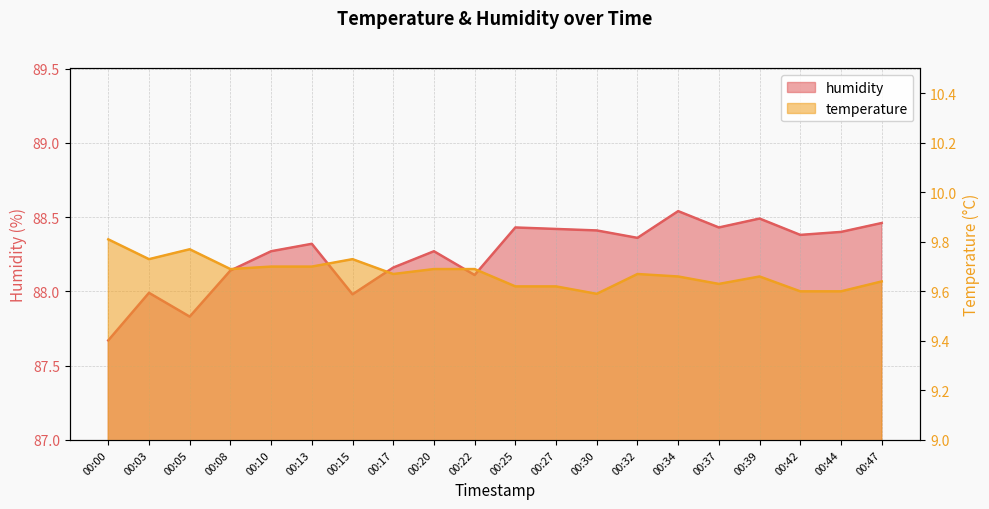

Reading left to right, what are all the values shown in this chart?

temperature: 00:00=9.8	00:03=9.7	00:05=9.8	00:08=9.7	00:10=9.7	00:13=9.7	00:15=9.7	00:17=9.7	00:20=9.7	00:22=9.7	00:25=9.6	00:27=9.6	00:30=9.6	00:32=9.7	00:34=9.7	00:37=9.6	00:39=9.7	00:42=9.6	00:44=9.6	00:47=9.6
humidity: 00:00=87.7	00:03=88.0	00:05=87.8	00:08=88.1	00:10=88.3	00:13=88.3	00:15=88.0	00:17=88.2	00:20=88.3	00:22=88.1	00:25=88.4	00:27=88.4	00:30=88.4	00:32=88.4	00:34=88.5	00:37=88.4	00:39=88.5	00:42=88.4	00:44=88.4	00:47=88.5